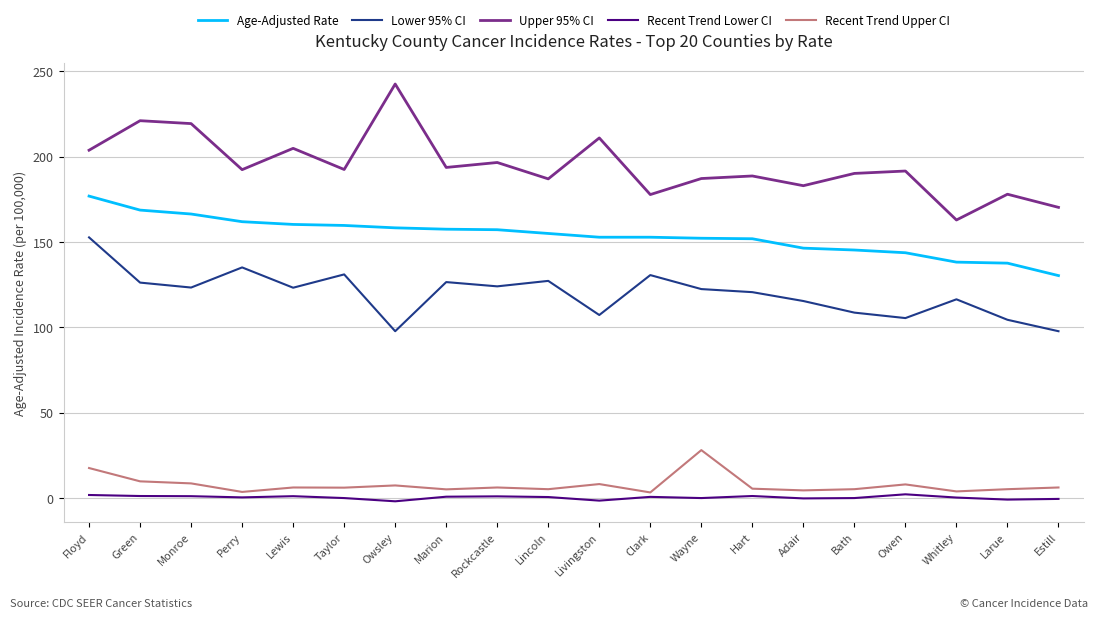

What is the maximum value shown in the chart?

242.6